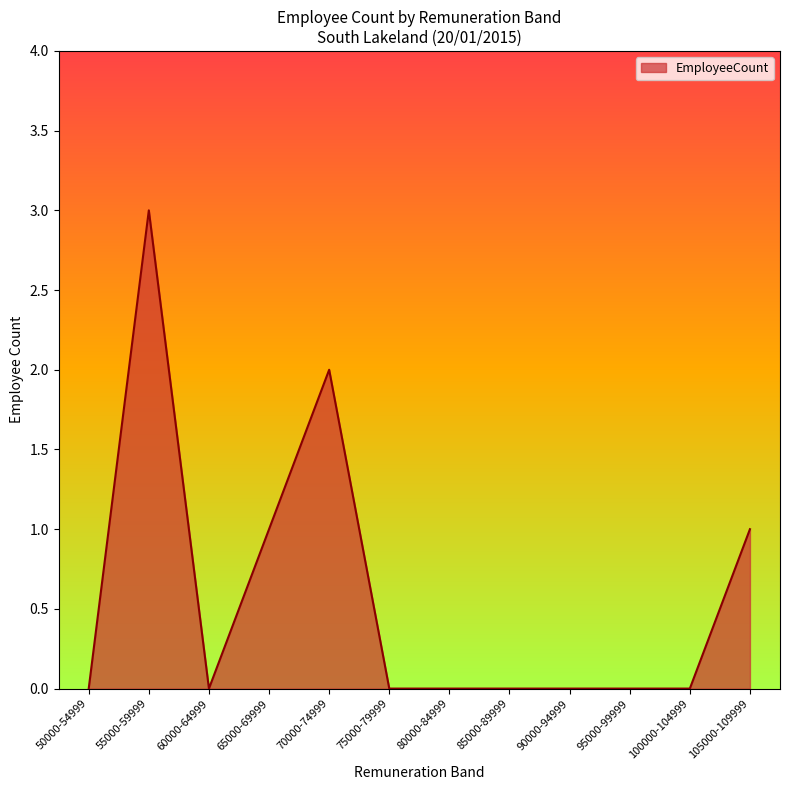

Reading left to right, what are all the values shown in this chart?

50000-54999=0	55000-59999=3	60000-64999=0	65000-69999=1	70000-74999=2	75000-79999=0	80000-84999=0	85000-89999=0	90000-94999=0	95000-99999=0	100000-104999=0	105000-109999=1